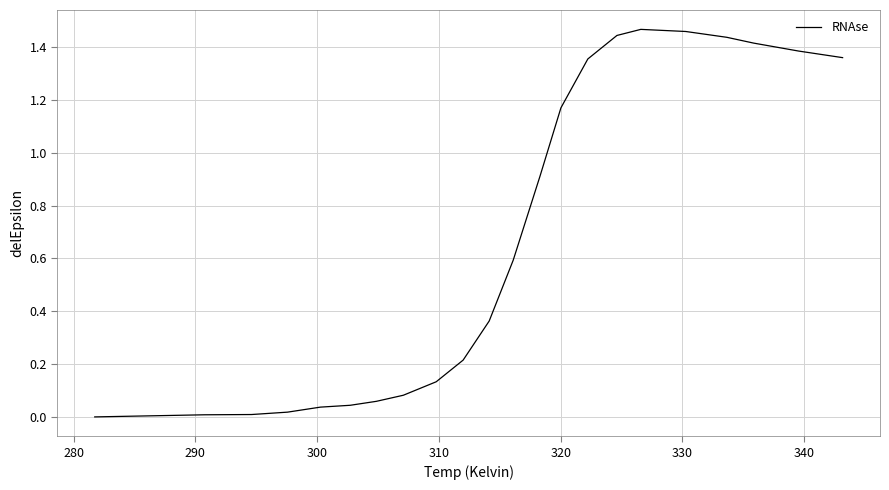

How many values are above zero?

21